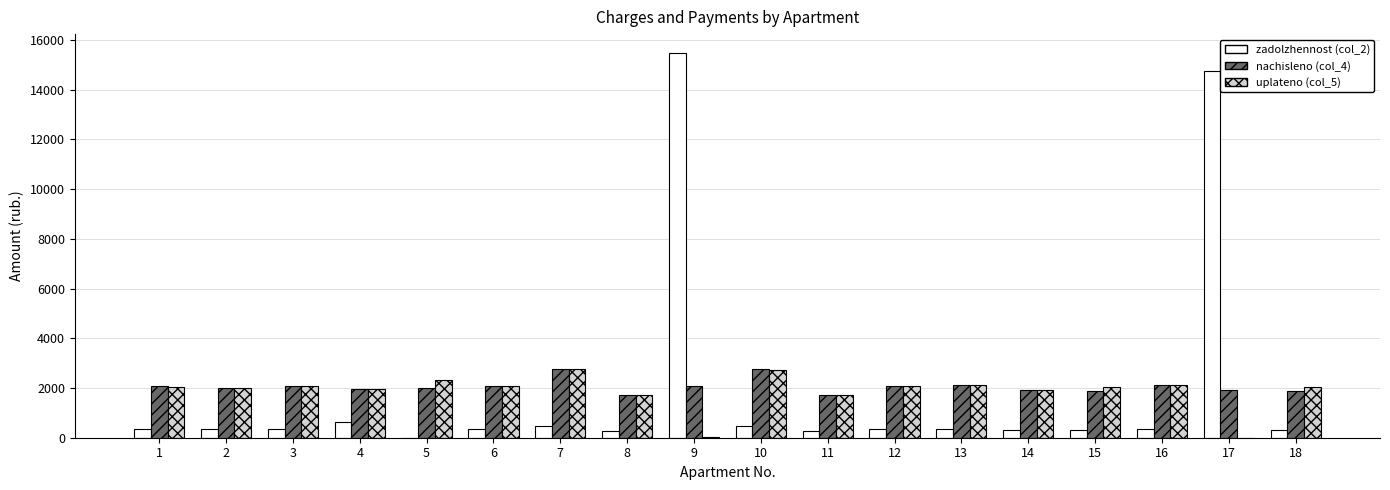

What are all the series names shown in the legend?

zadolzhennost (col_2), nachisleno (col_4), uplateno (col_5)